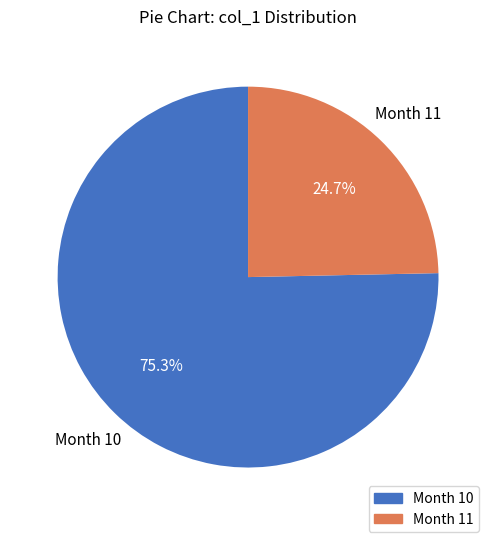

Is there a majority slice in this chart?

Yes